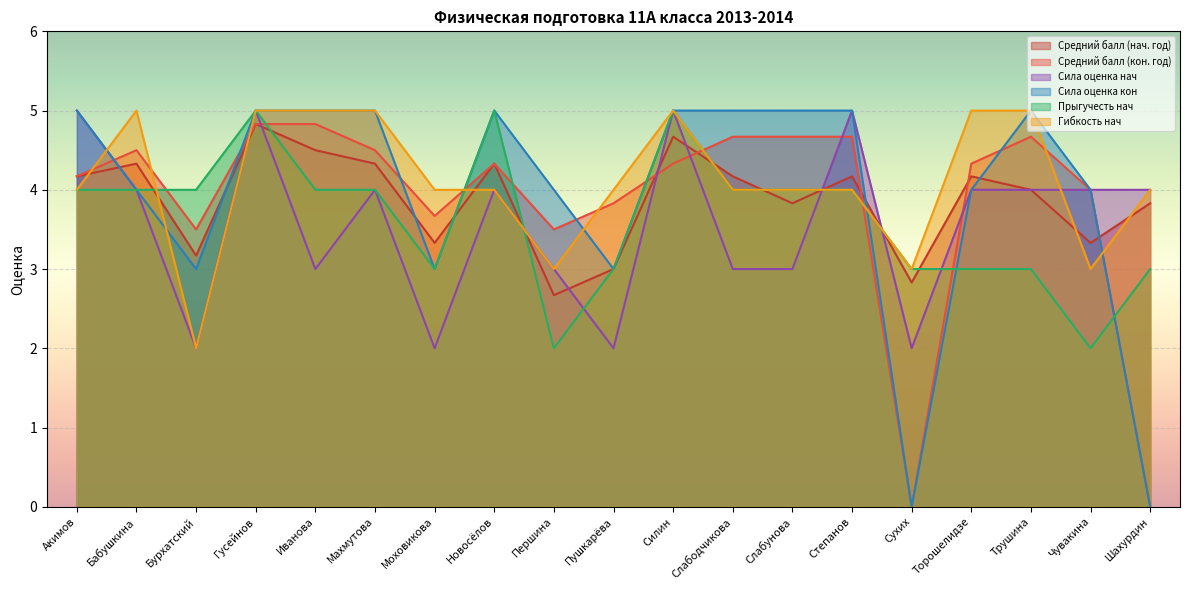

Which series ends up on top after the final intersection of Средний балл (нач. год) and Сила оценка кон?

Средний балл (нач. год)